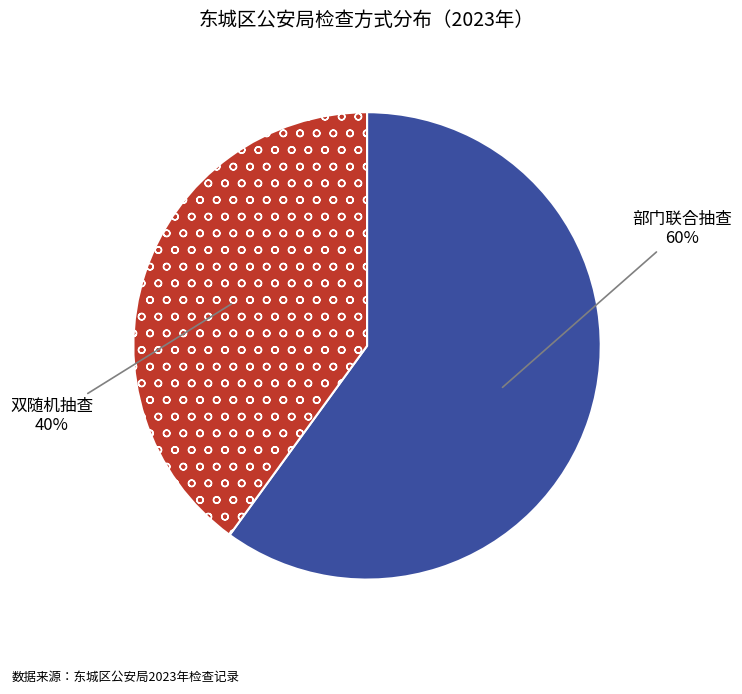

What is the smallest slice in the pie chart?

双随机抽查